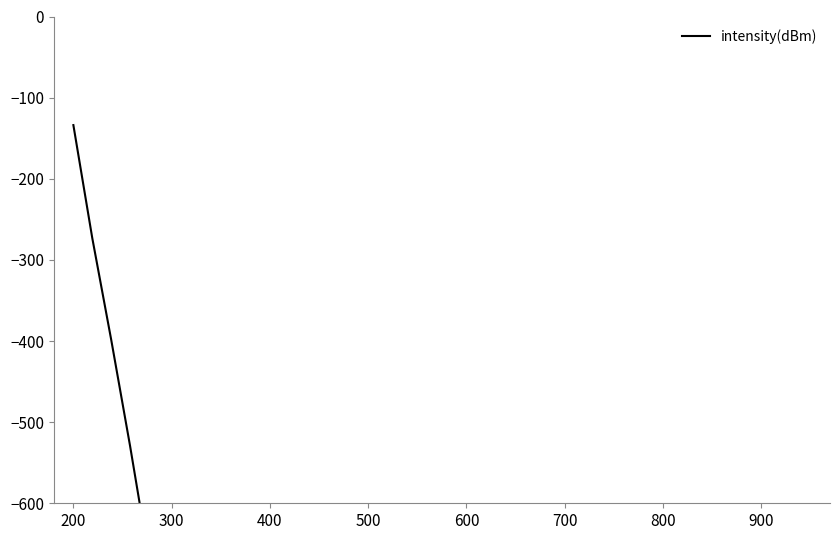

What is the value of the 27th point from the left?

-3562.1